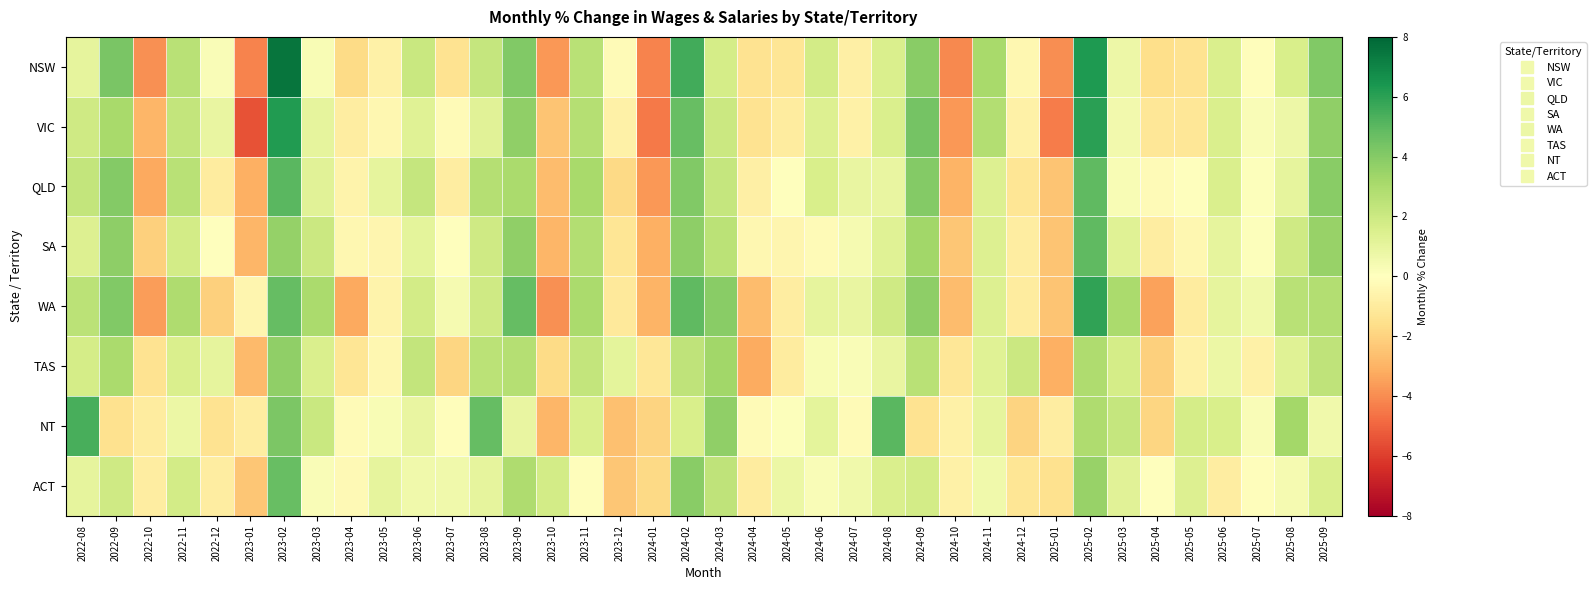

Which has a higher value, 2024-02 or 2025-02?

2025-02